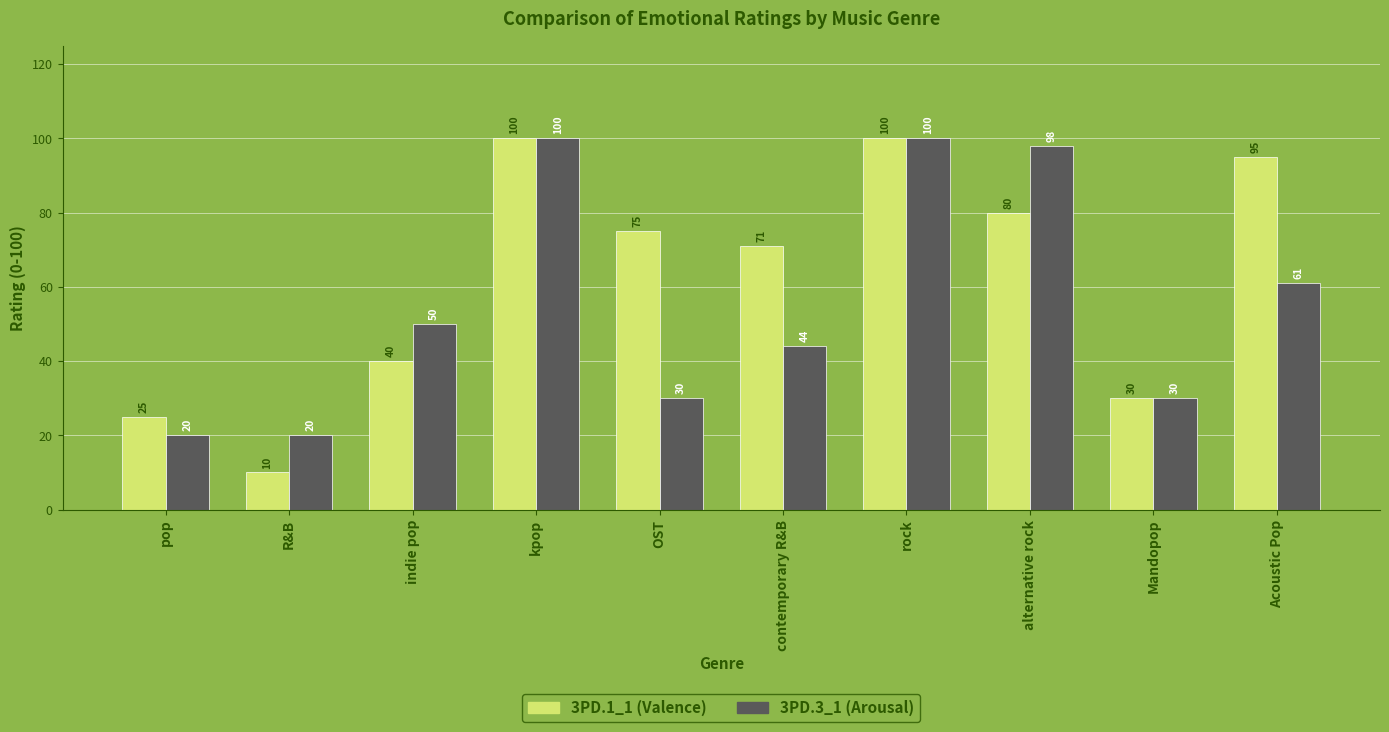

At contemporary R&B, list the series in order from largest to smallest.

3PD.1_1 (Valence), 3PD.3_1 (Arousal)